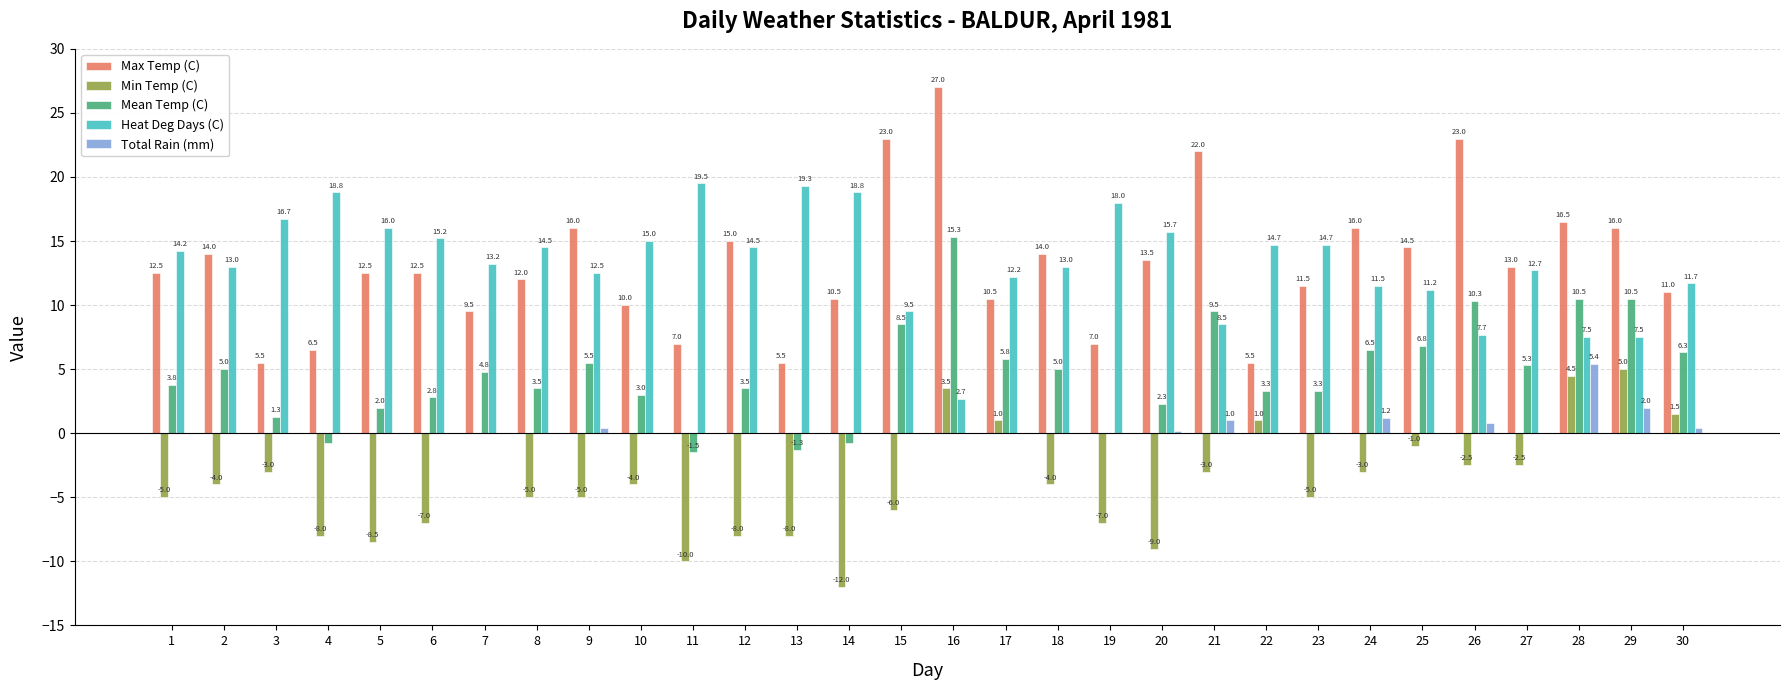

Does the chart contain stacked bars?

No